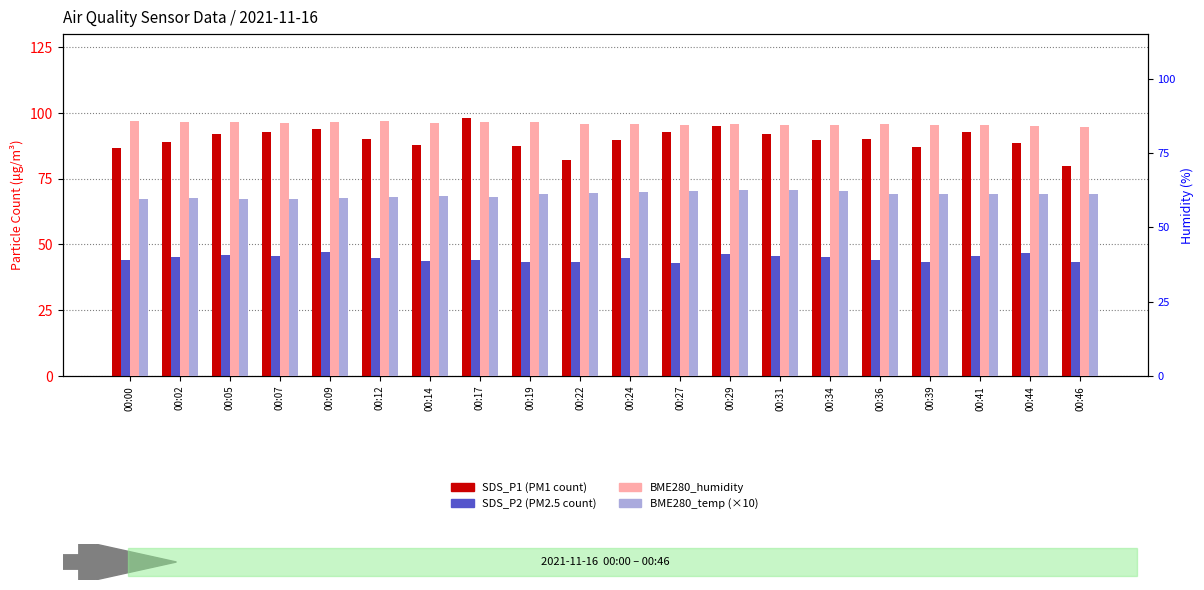

At which label is BME280_humidity closest to 84?

00:44